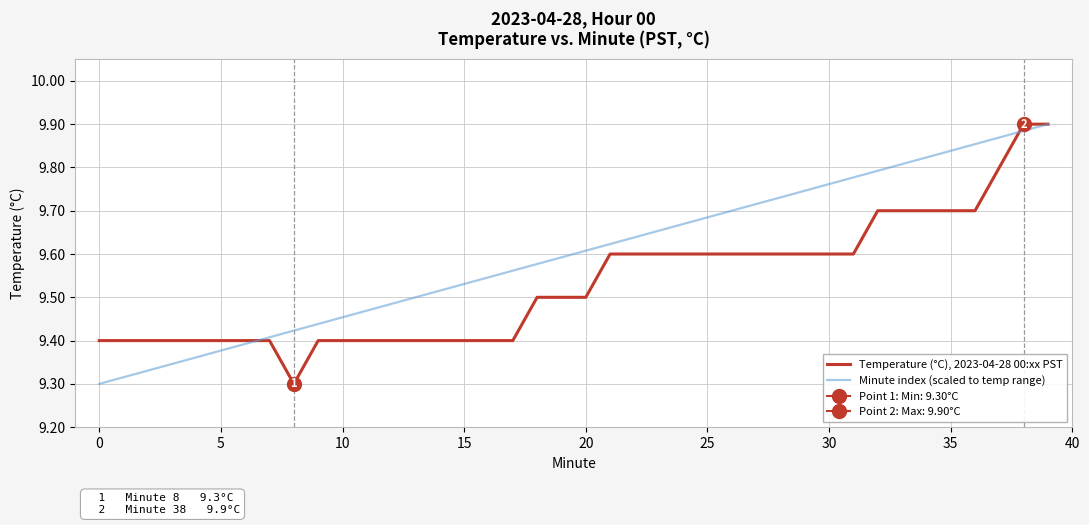

How many data points does each series have?

40